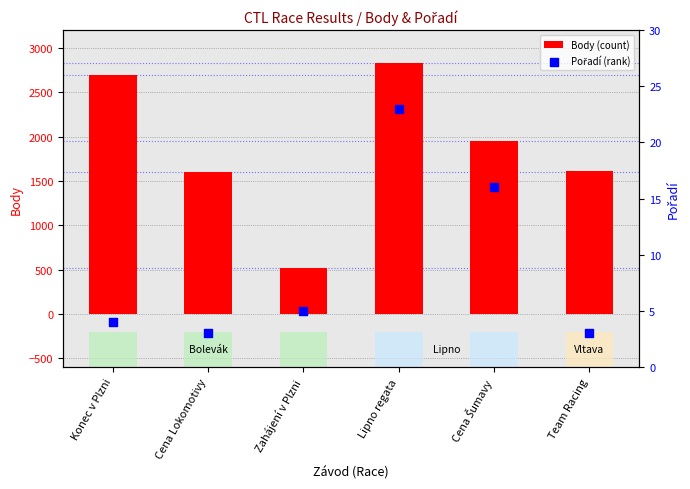

At which category is the sum across all series the highest?

Lipno regata